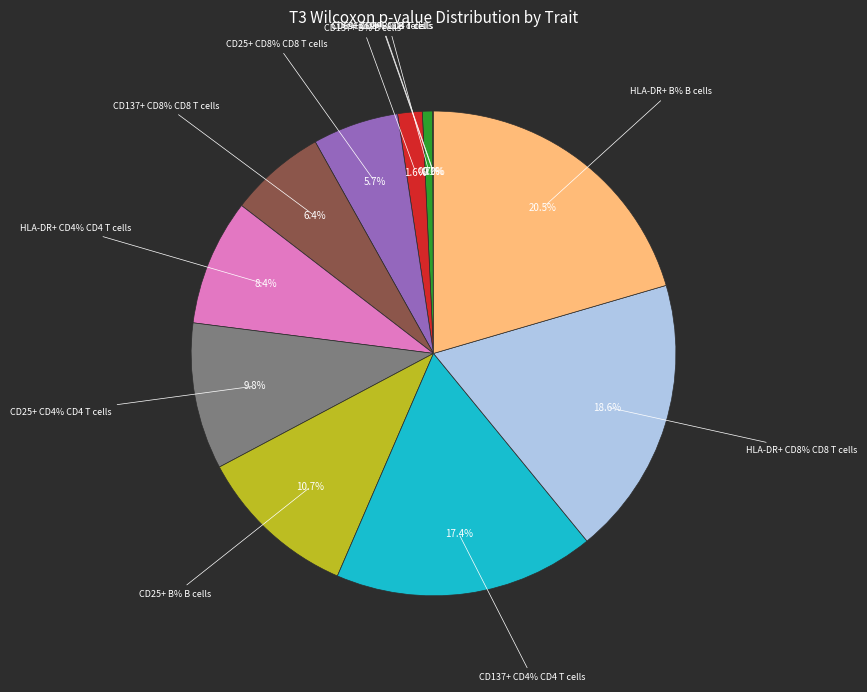

Is it true that HLA-DR+ CD8% CD8 T cells is 33% of the pie?

False